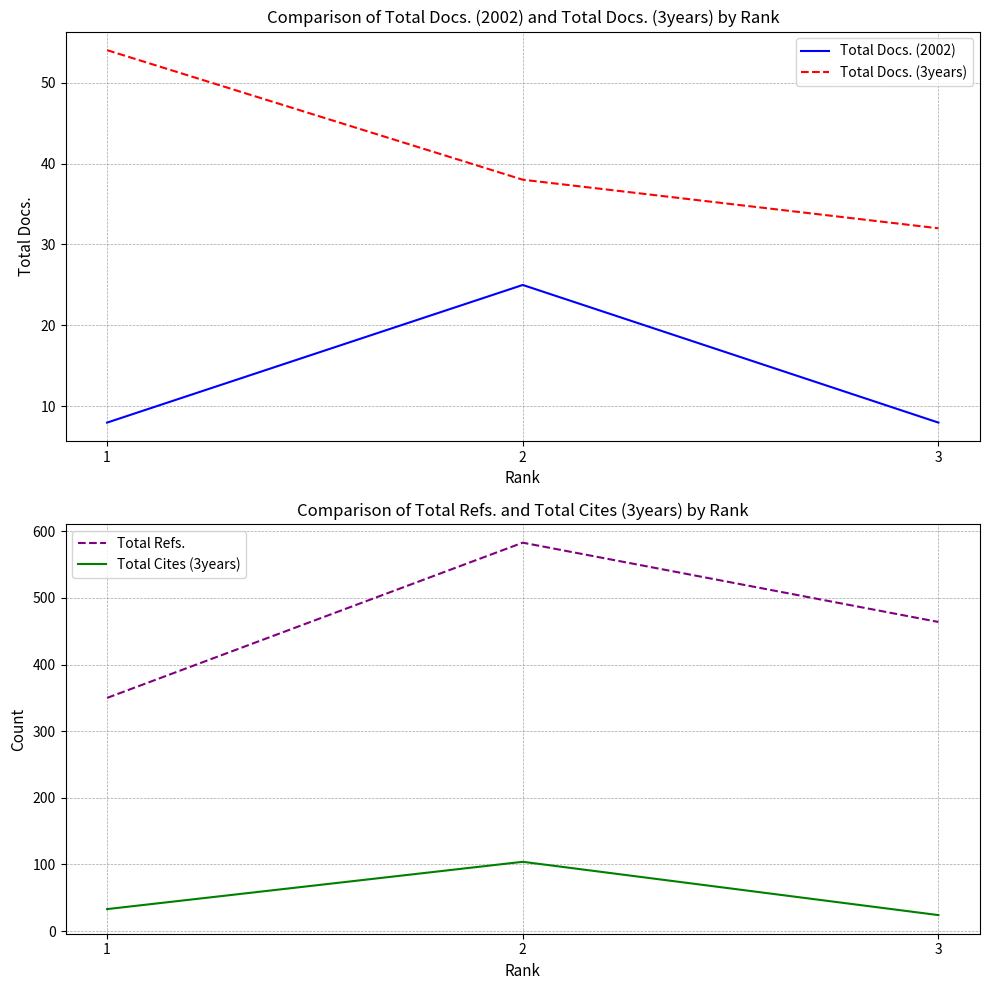

What is the minimum value for Total Cites (3years)?

24